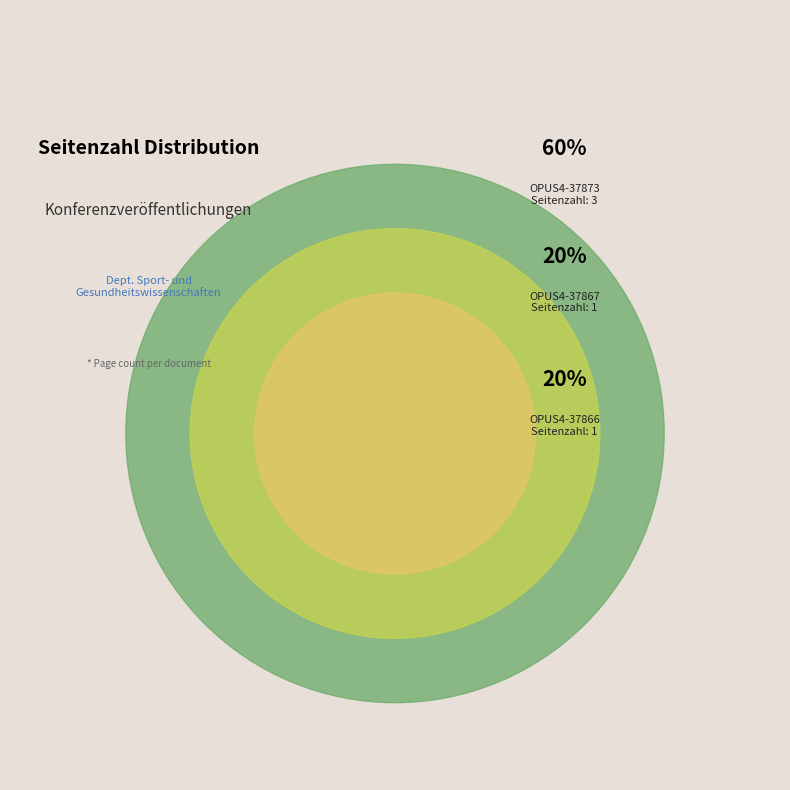

Which slice is the smallest?

OPUS4-37867